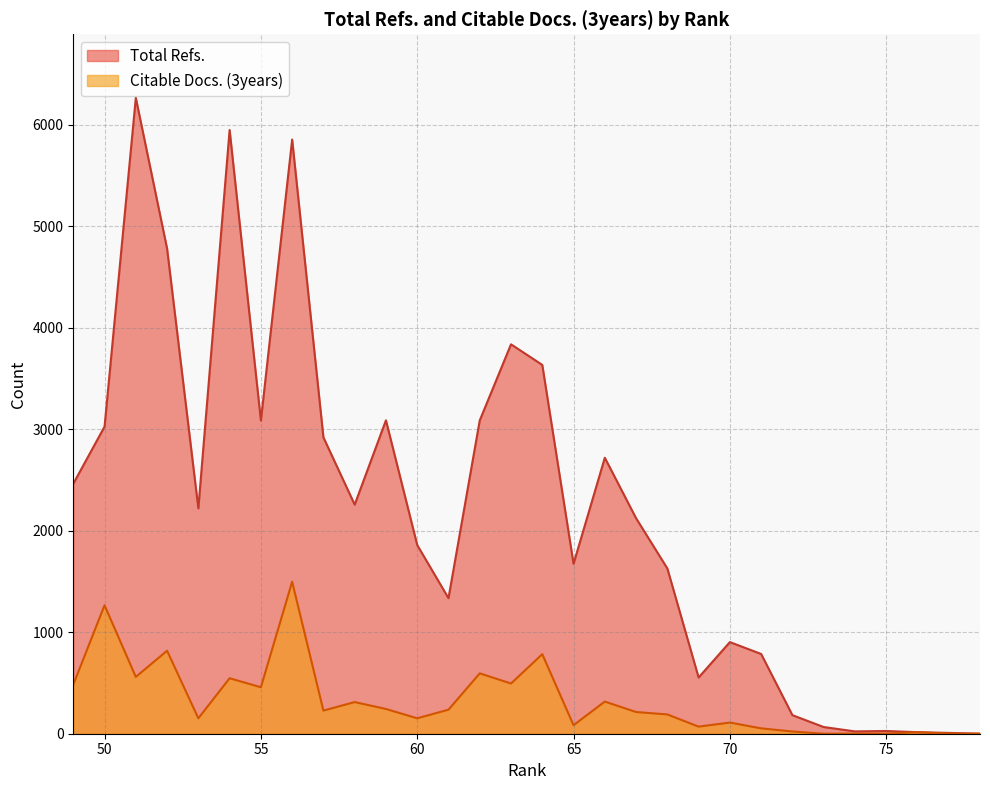

What is the maximum value shown in the chart?

6267